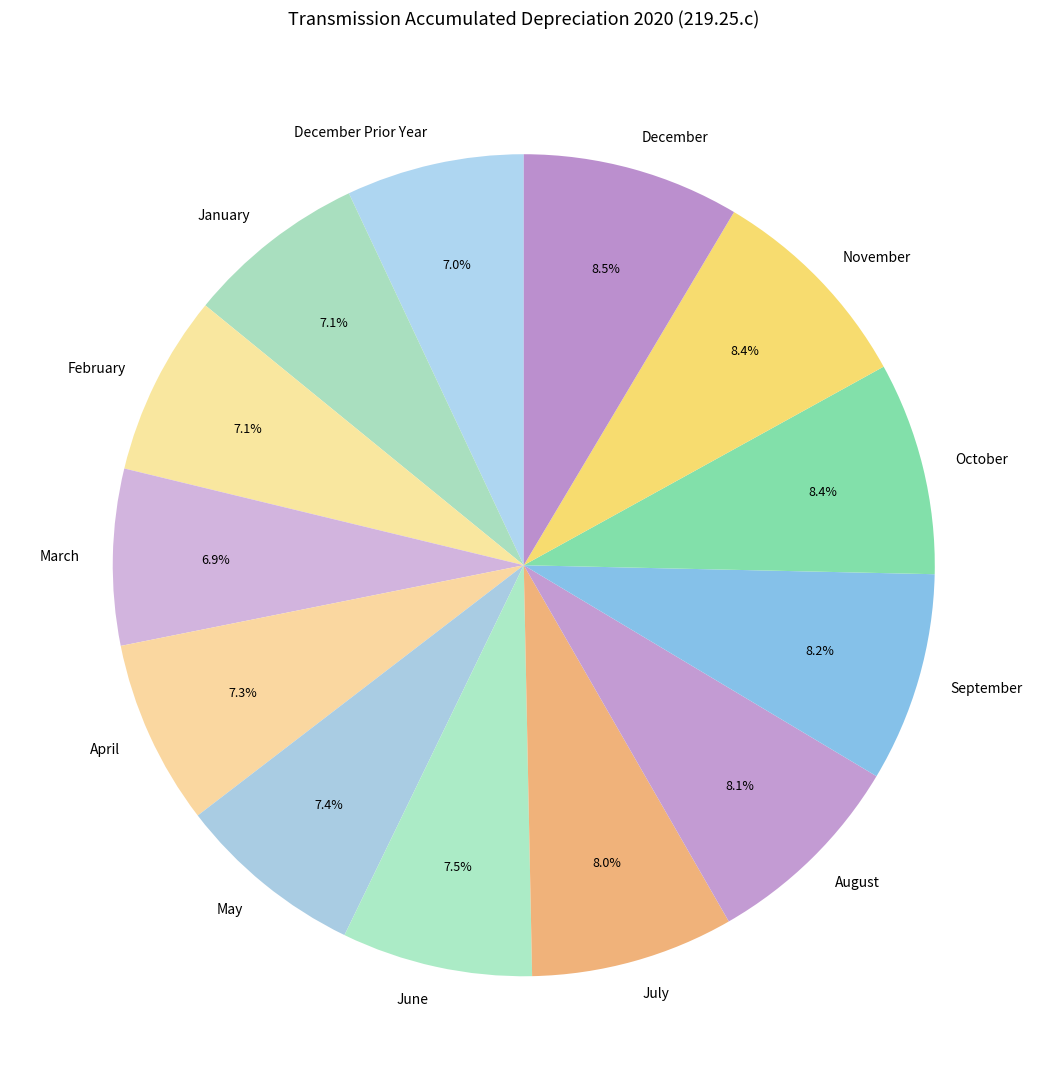

The November slice represents 23% of the pie. True or false?

False